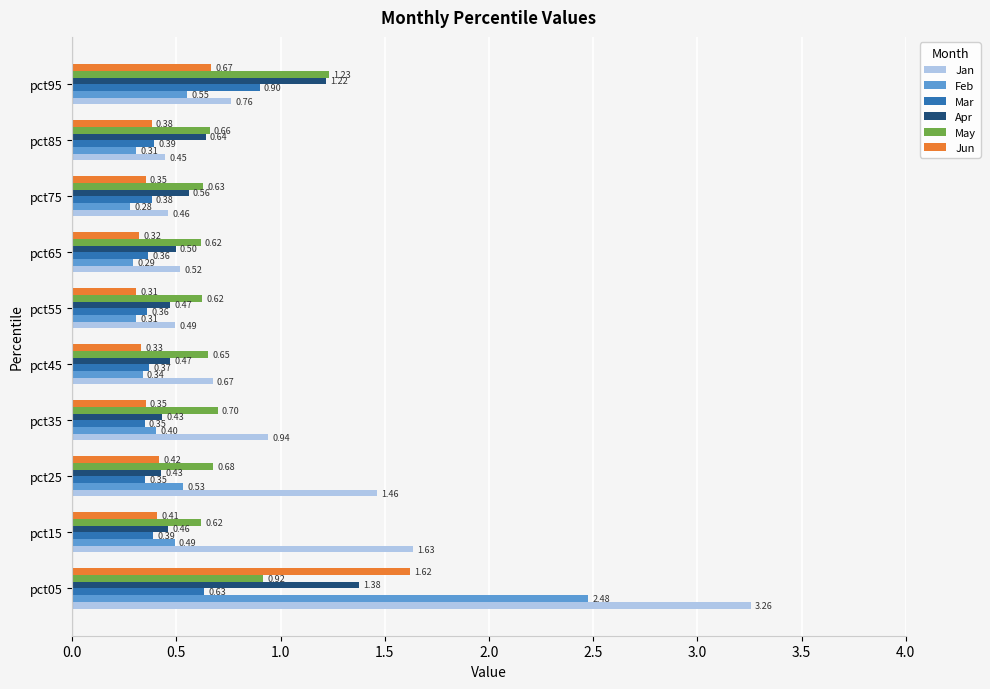

What are all the series names shown in the legend?

Jan, Feb, Mar, Apr, May, Jun